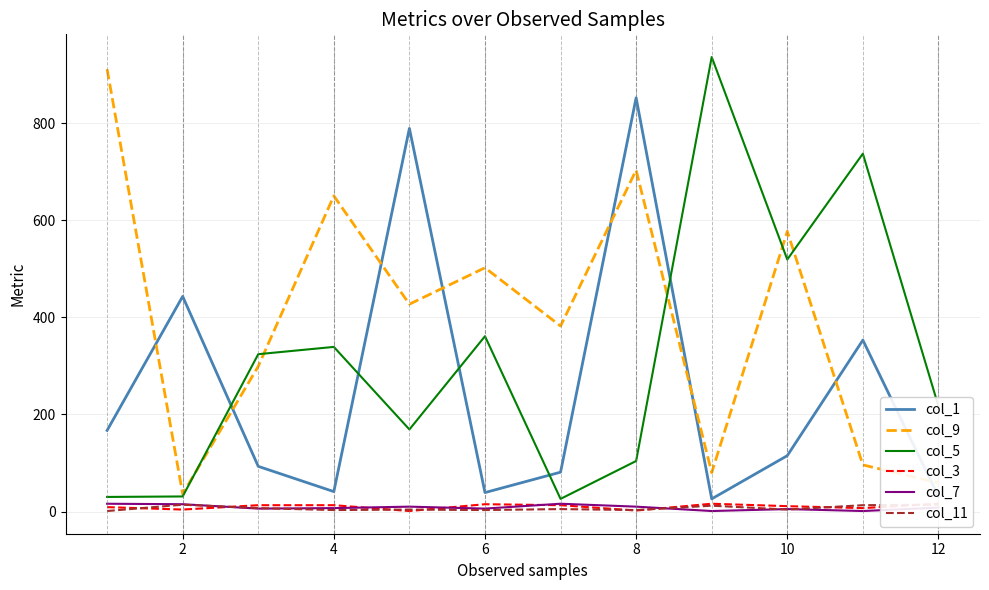

What is the difference between the maximum and minimum values in the col_9 series?

875